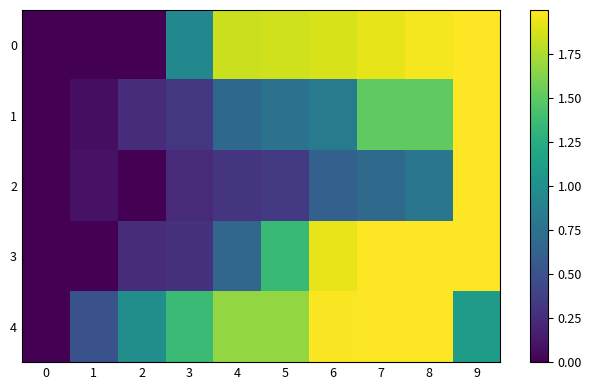

What is the difference between the highest and lowest values at 6?

1.4